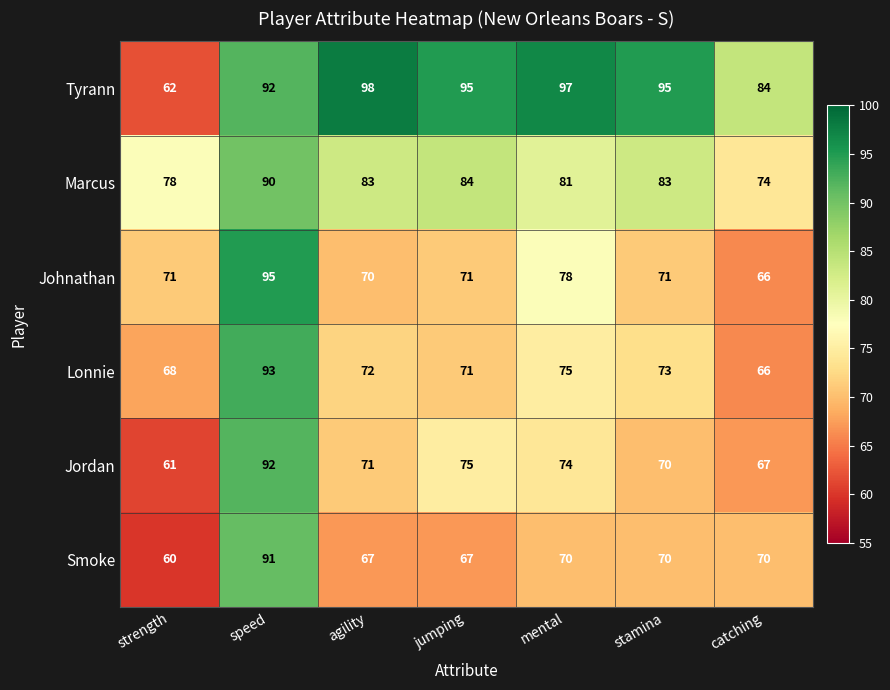

Rank the series by their maximum value, from lowest to highest.

Marcus, Smoke, Jordan, Lonnie, Johnathan, Tyrann